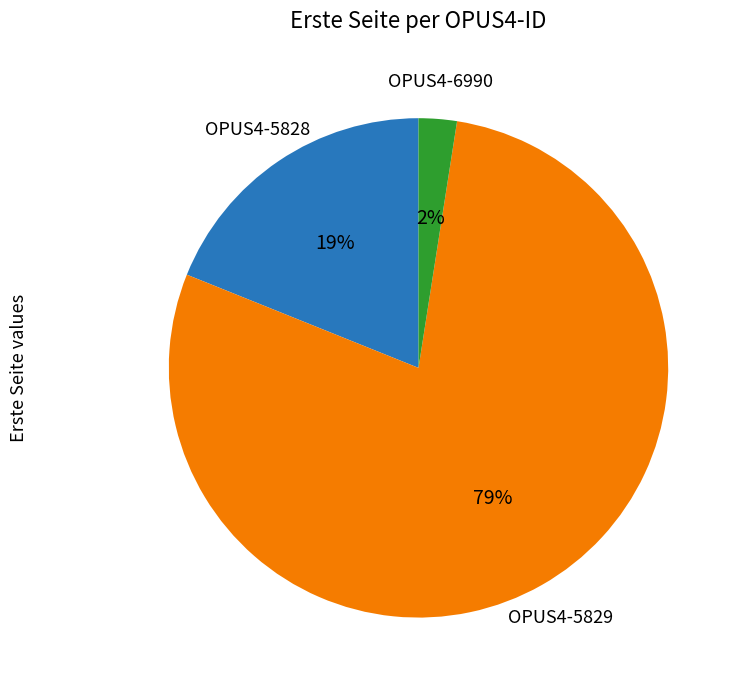

The OPUS4-5828 slice represents 33% of the pie. True or false?

False